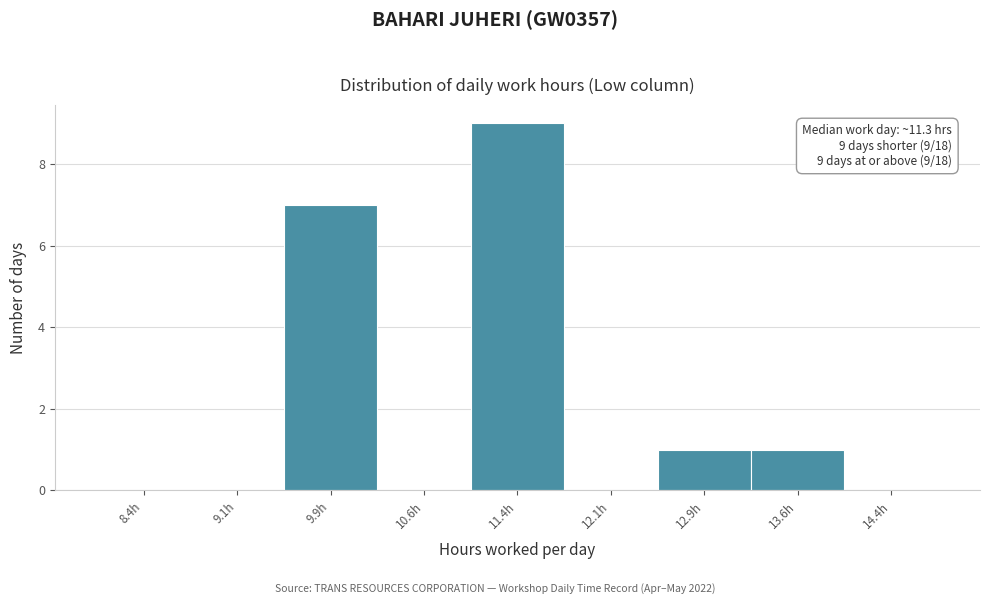

Over which range of the x-axis is the bar tallest?

11.00 to 11.75